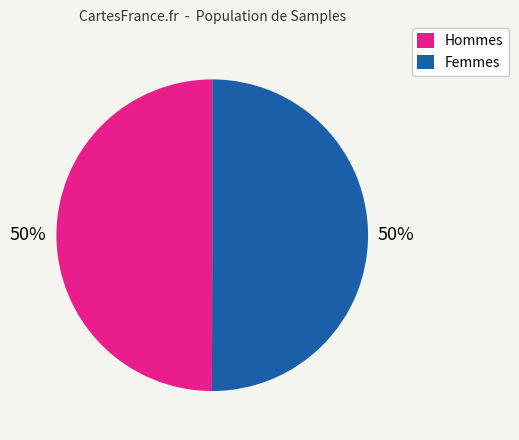

Combined, do Hommes and Femmes account for over 50%?

Yes